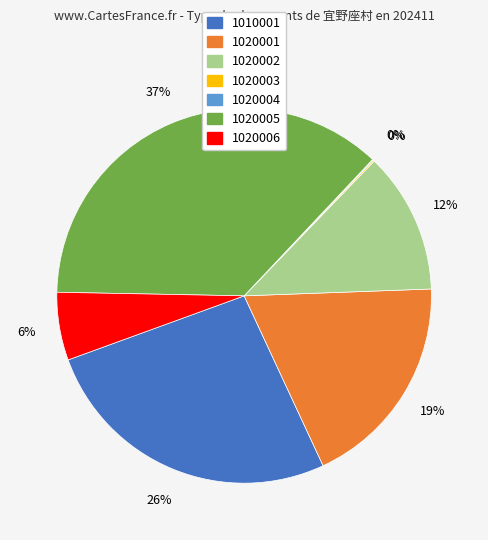

Is there a majority slice in this chart?

No